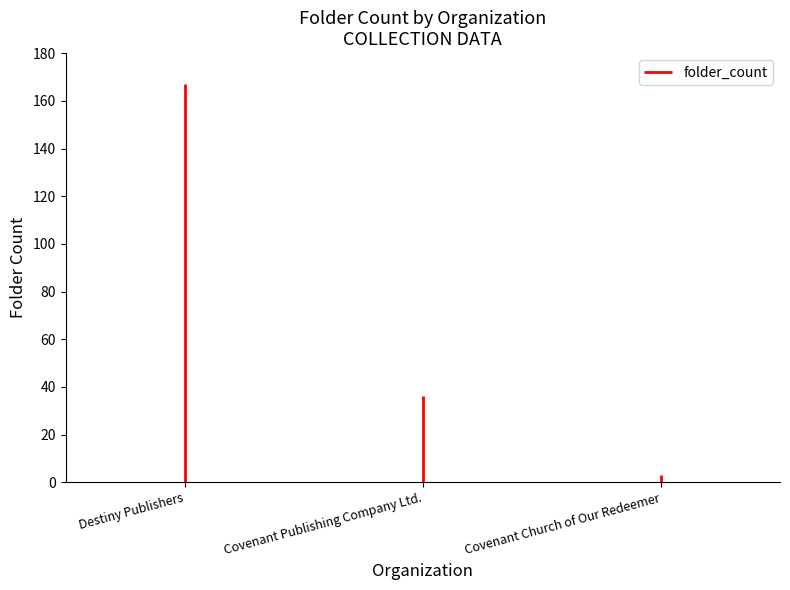

Reading left to right, transcribe all the data shown in this chart.

Destiny Publishers=167	Covenant Publishing Company Ltd.=36	Covenant Church of Our Redeemer=3